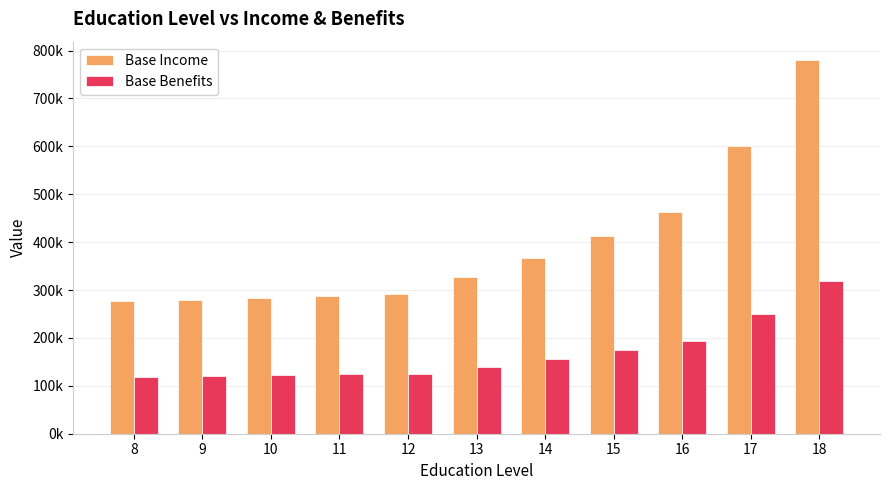

Does the chart contain stacked bars?

No